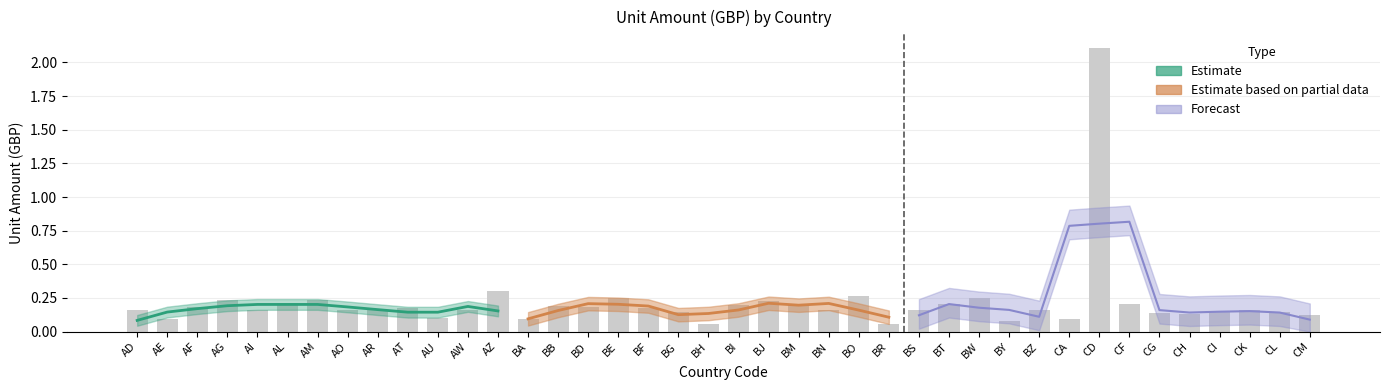

What is the smallest value displayed?

0.1